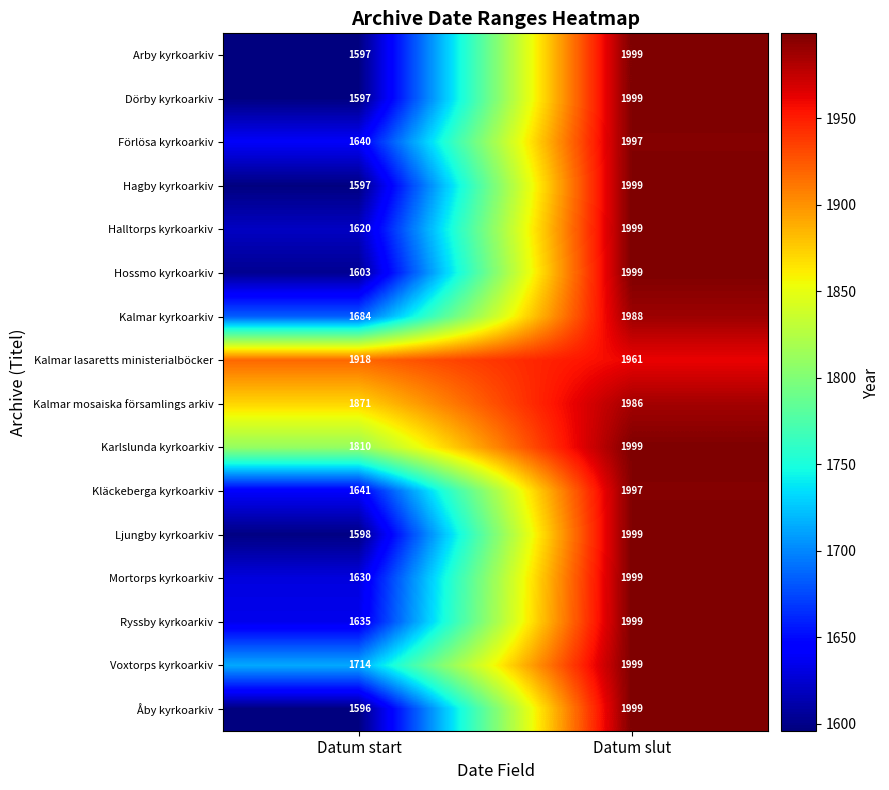

Which series has the largest range (max minus min)?

Åby kyrkoarkiv